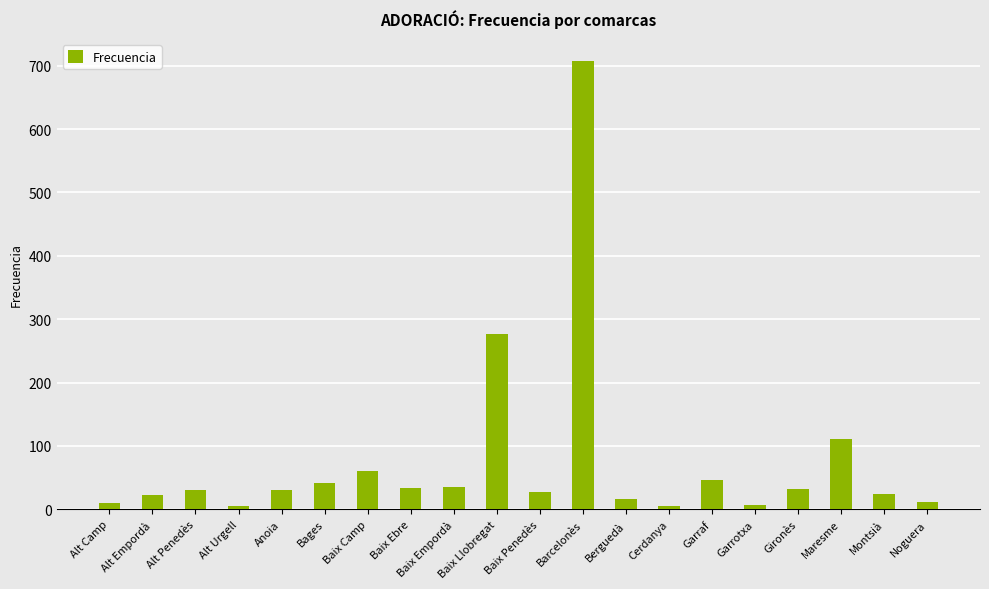

The value at Cerdanya is 5. True or false?

True